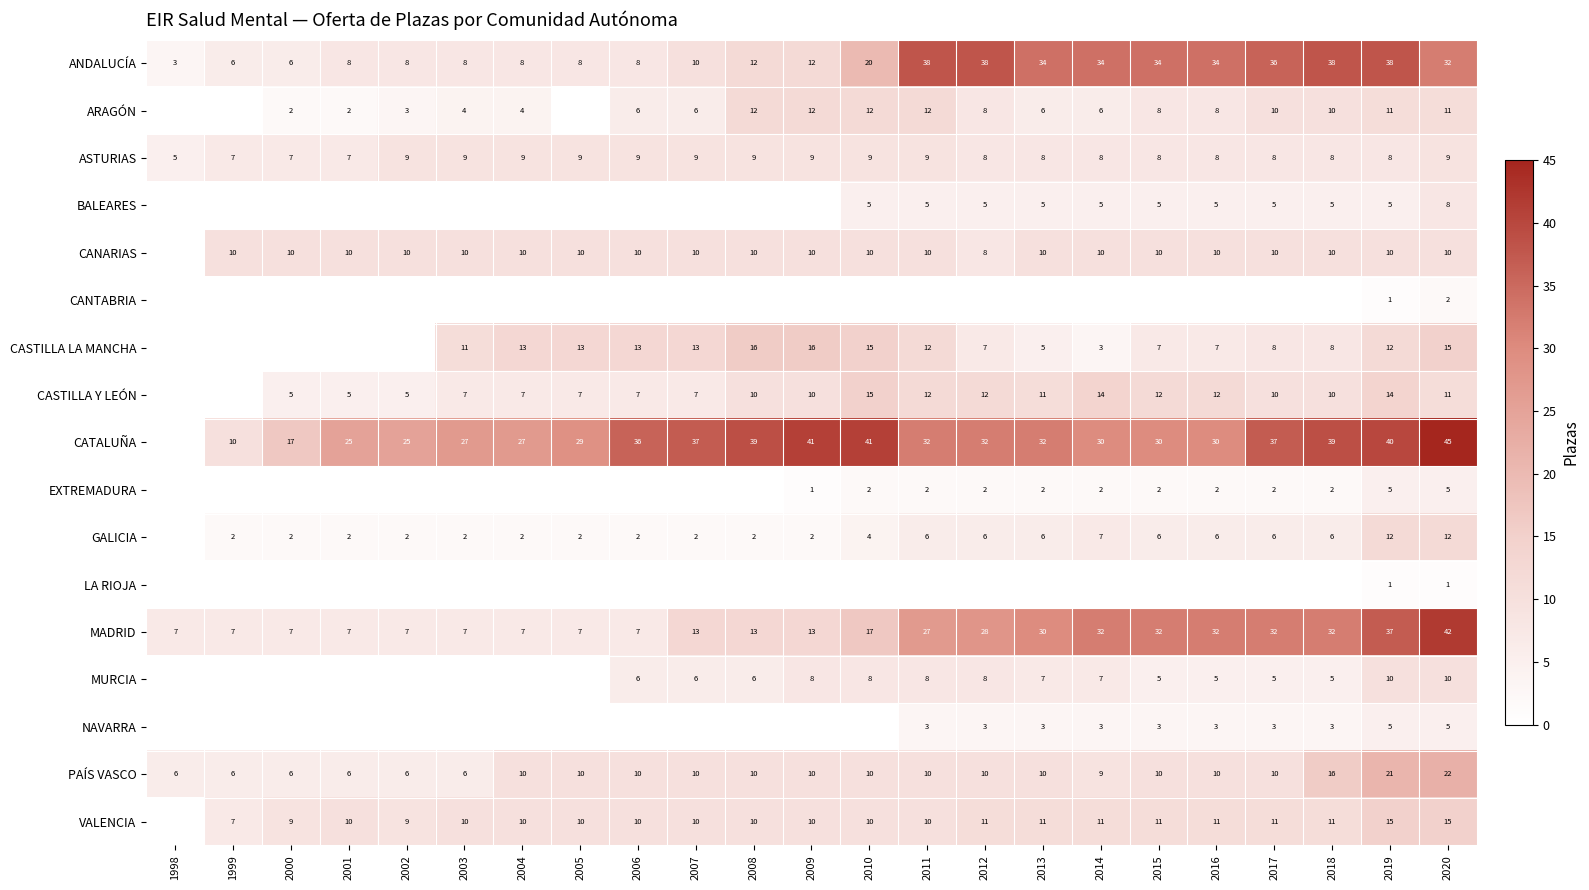

True or false: MADRID has a value of 3 at 2008.

False